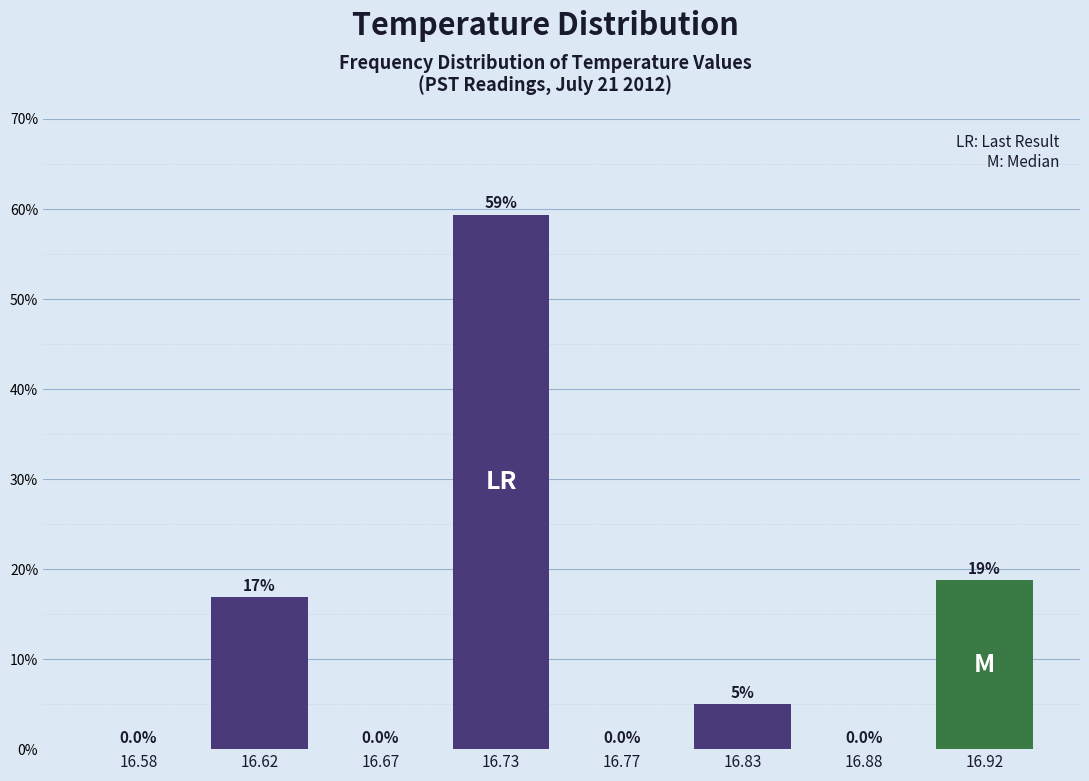

Reading left to right, what are all the values shown in this chart?

16.58=0.0	16.62=16.9	16.67=0.0	16.73=59.4	16.77=0.0	16.83=5.0	16.88=0.0	16.92=18.8